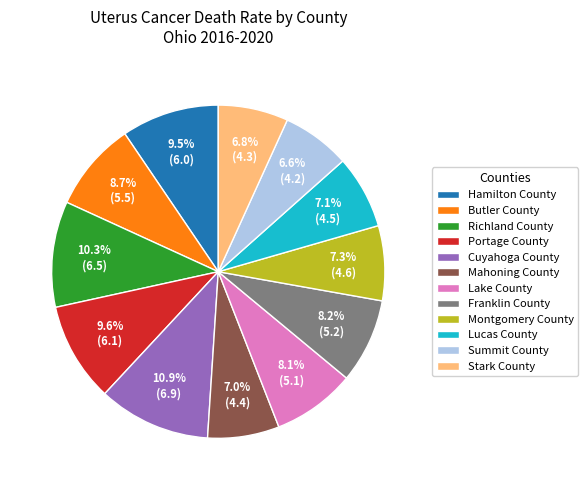

Is there any slice that represents more than half of the pie?

No